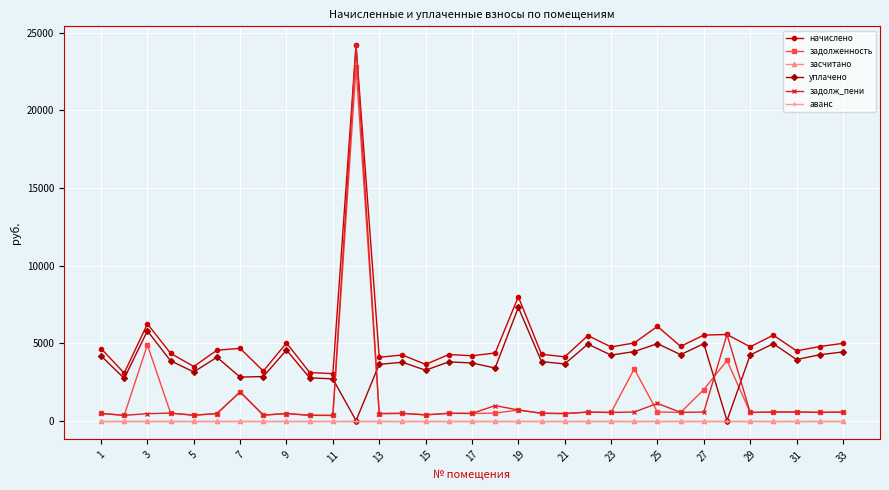

True or false: задолж_пени has more than 1 points higher than both neighbors.

True